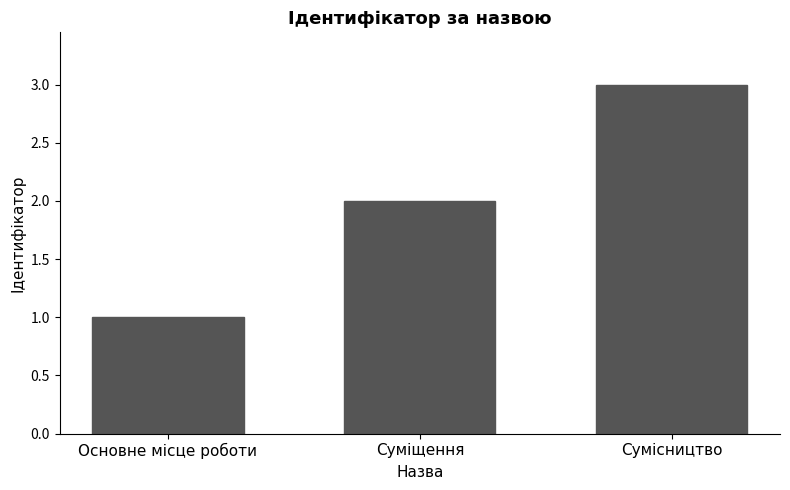

Reading right to left, what are all the values shown in this chart?

Сумісництво=3	Суміщення=2	Основне місце роботи=1